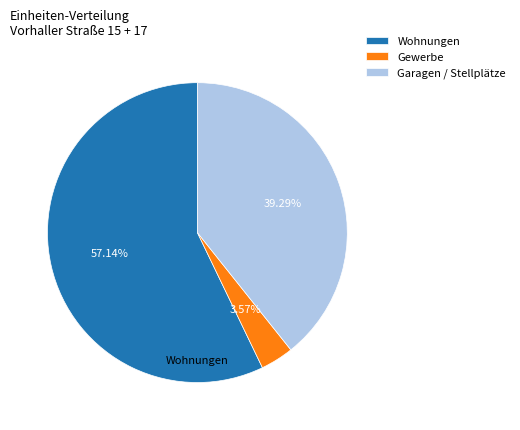

To the nearest percent, what is the difference between the largest and smallest slice percentages?

54%